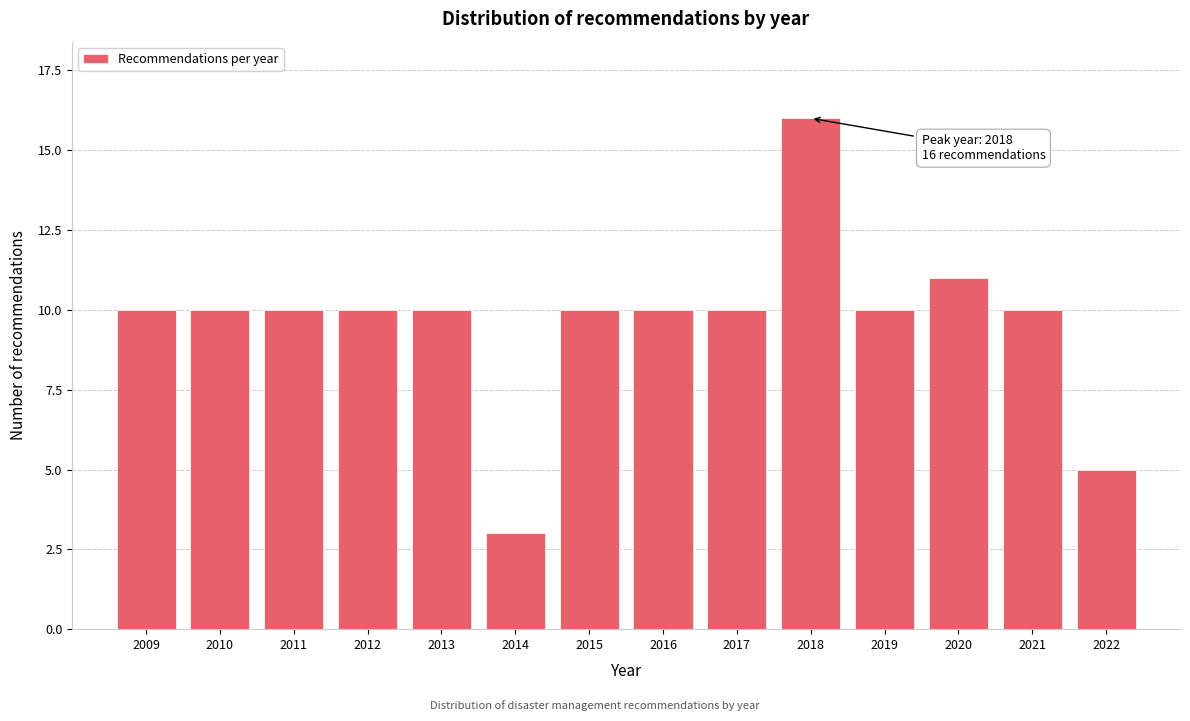

Reading left to right, transcribe all the data shown in this chart.

10	10	10	10	10	3	10	10	10	16	10	11	10	5